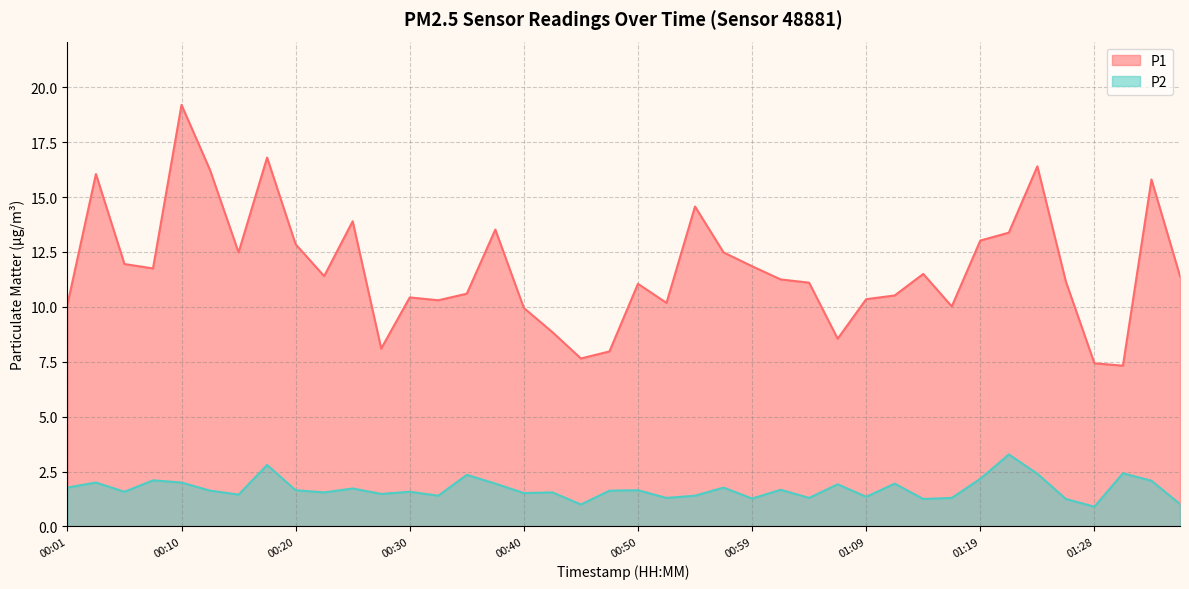

What is the difference between the maximum and minimum values in the P2 series?

2.4